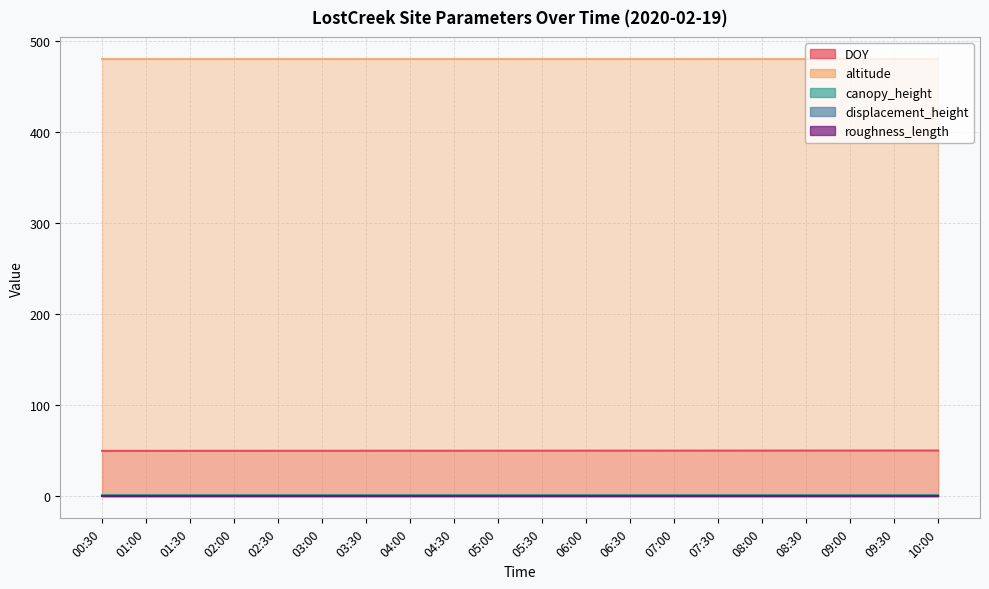

Which series changed the most between 02:00 and 08:00?

DOY